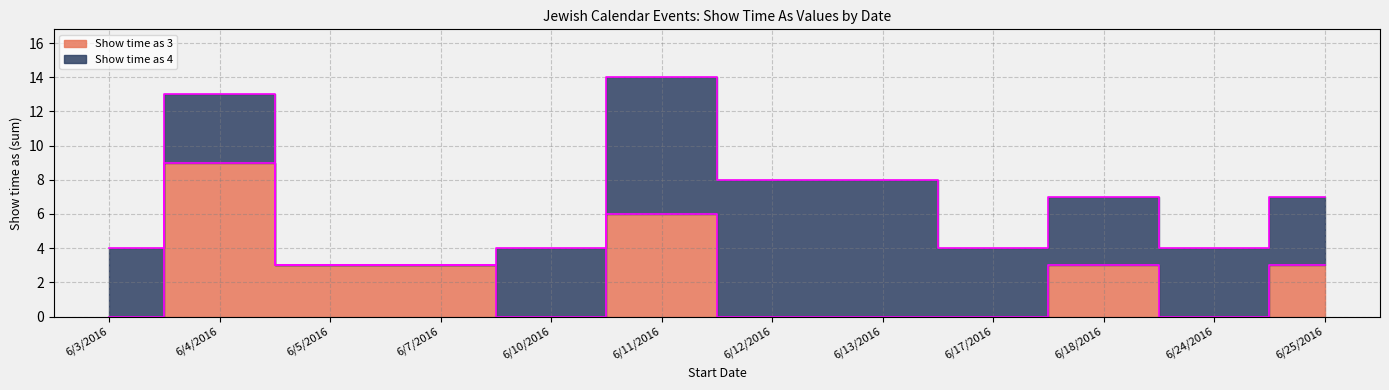

At which category does the data reach its first local peak?

6/4/2016